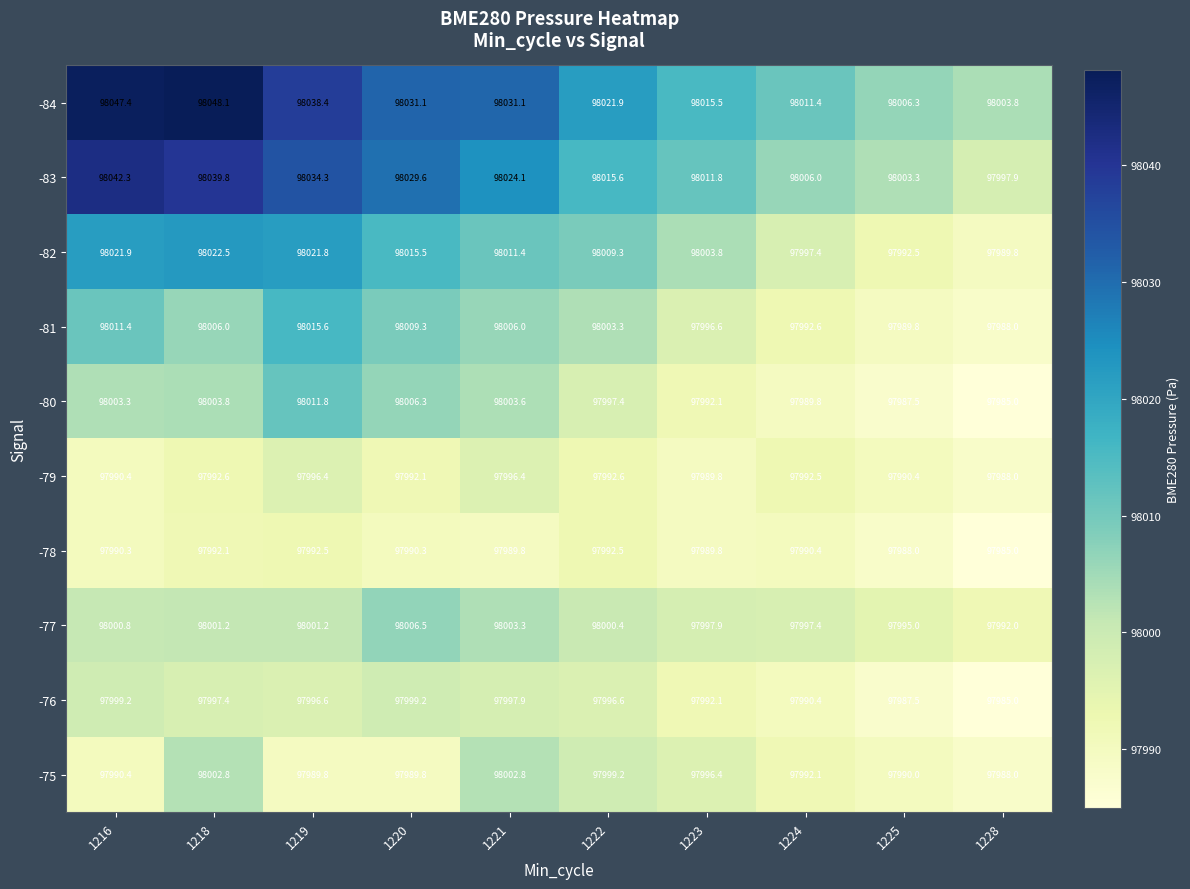

Which series changed the most between 1223 and 1225?

-82